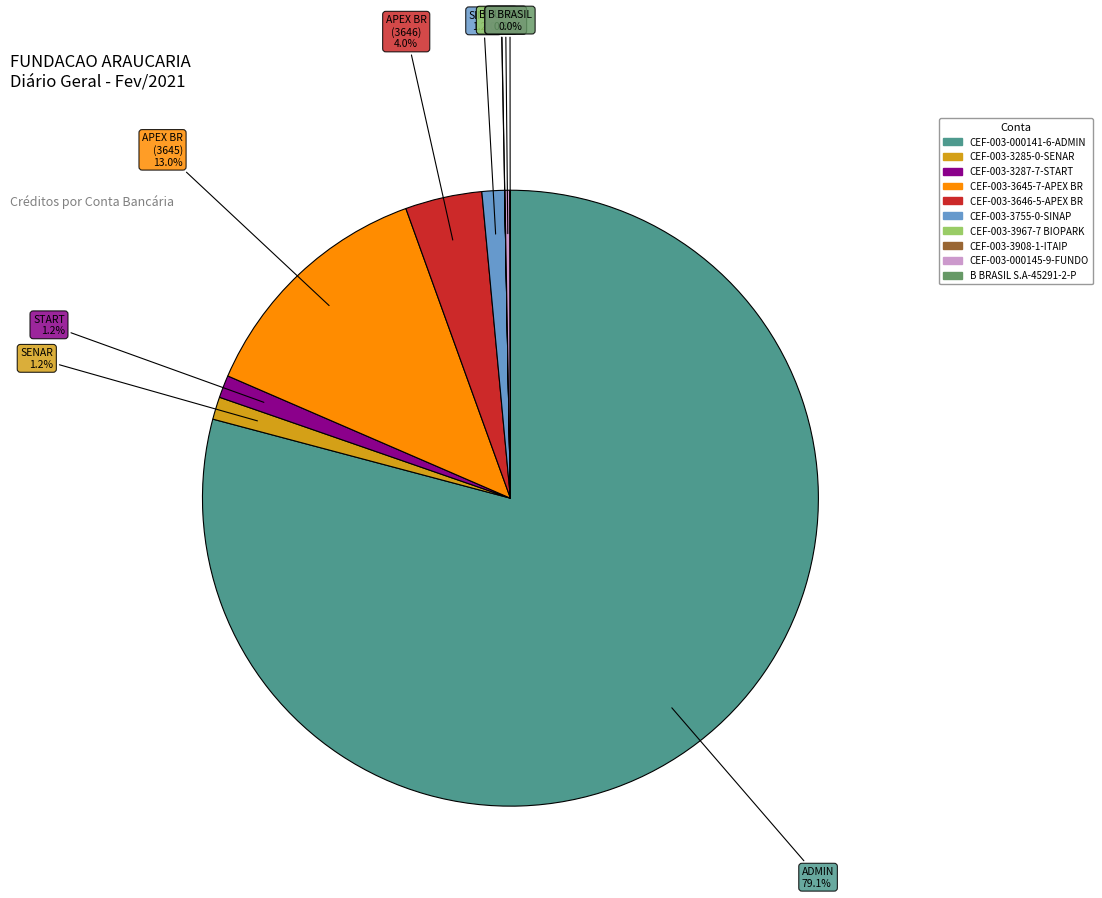

Which slice is the largest?

CEF-003-000141-6-ADMIN